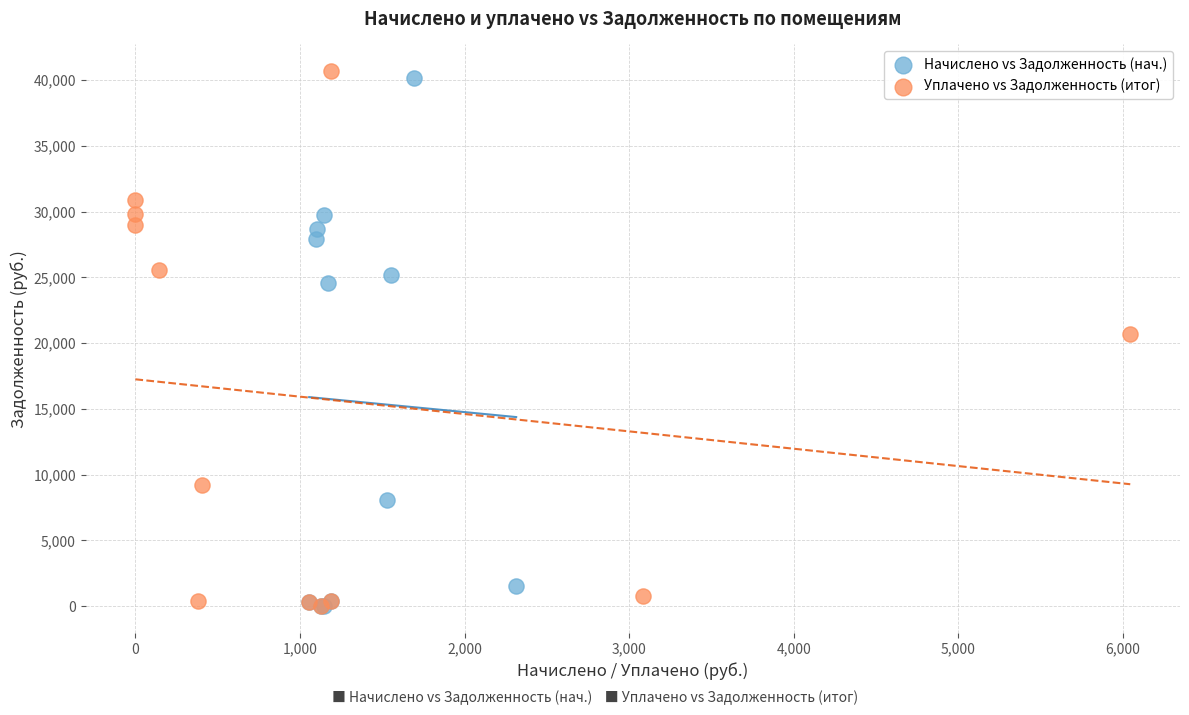

Which series has the widest spread of Y values?

Уплачено vs Задолженность (итог)